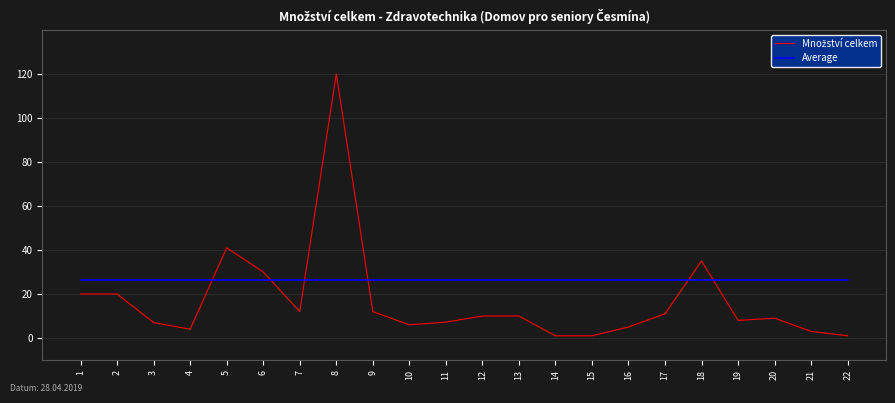

What is the maximum value for Average?

26.5